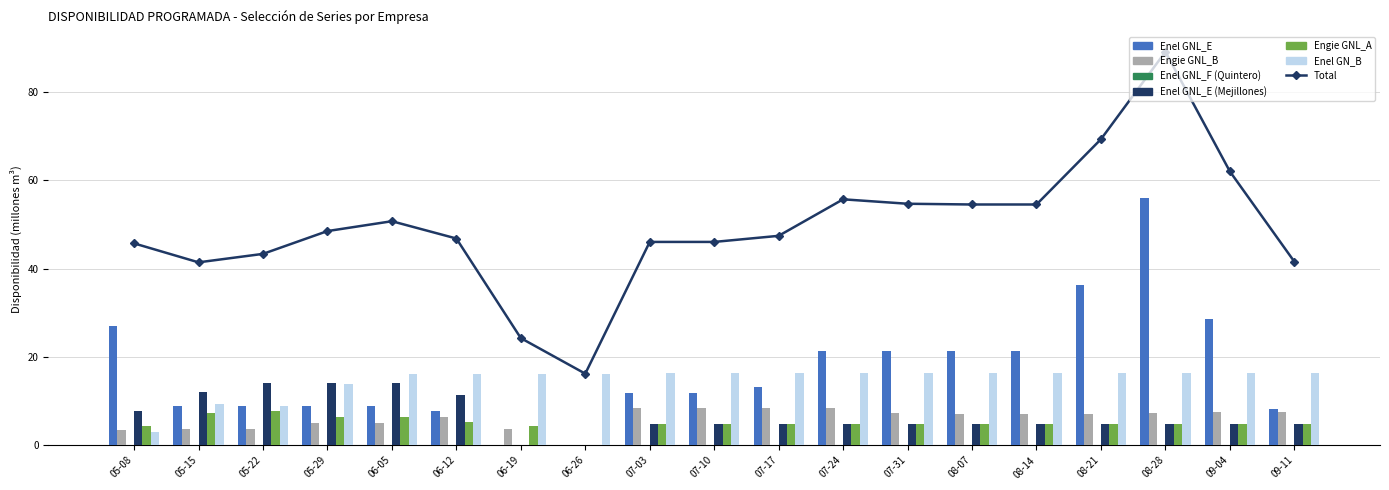

What is the spread (max minus min) of values at 08-28?

51.2